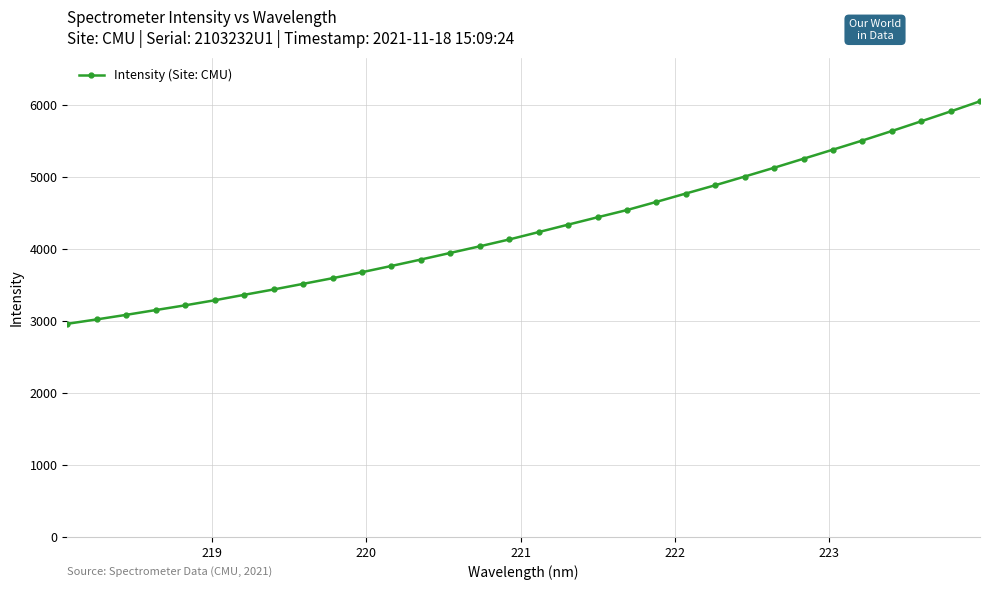

Reading left to right, what are all the values shown in this chart?

2957.8	3018.9	3082.2	3148.5	3214.3	3284.4	3359.9	3434.3	3512.0	3590.6	3674.0	3760.6	3849.6	3941.6	4033.2	4128.1	4230.5	4333.7	4435.9	4536.5	4649.6	4765.7	4880.8	5001.1	5123.0	5248.5	5374.3	5501.0	5632.5	5767.8	5904.7	6045.8